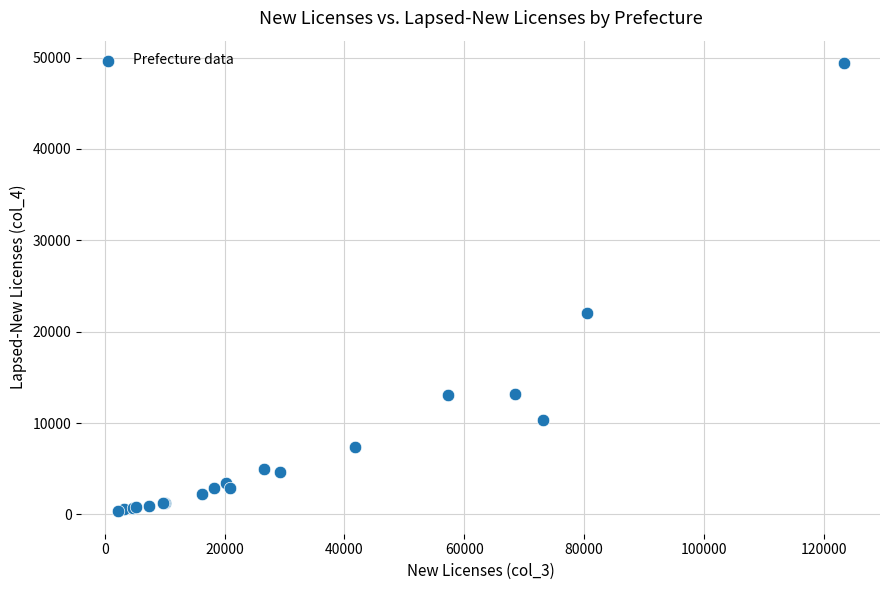

What Y value in the scatter plot is closest to 24864?

22001